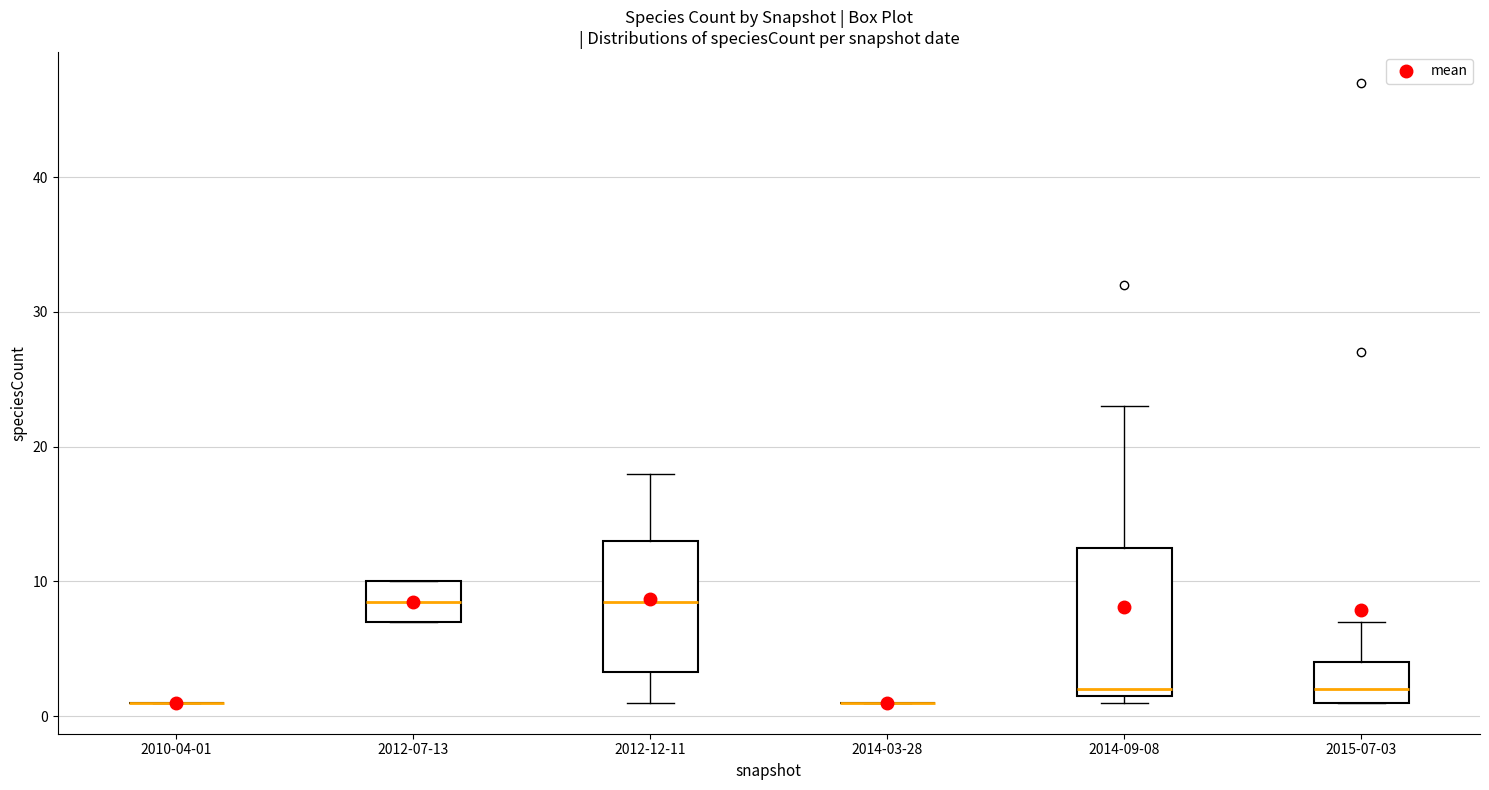

Which box is the tallest, from its lower edge to its upper edge?

2014-09-08